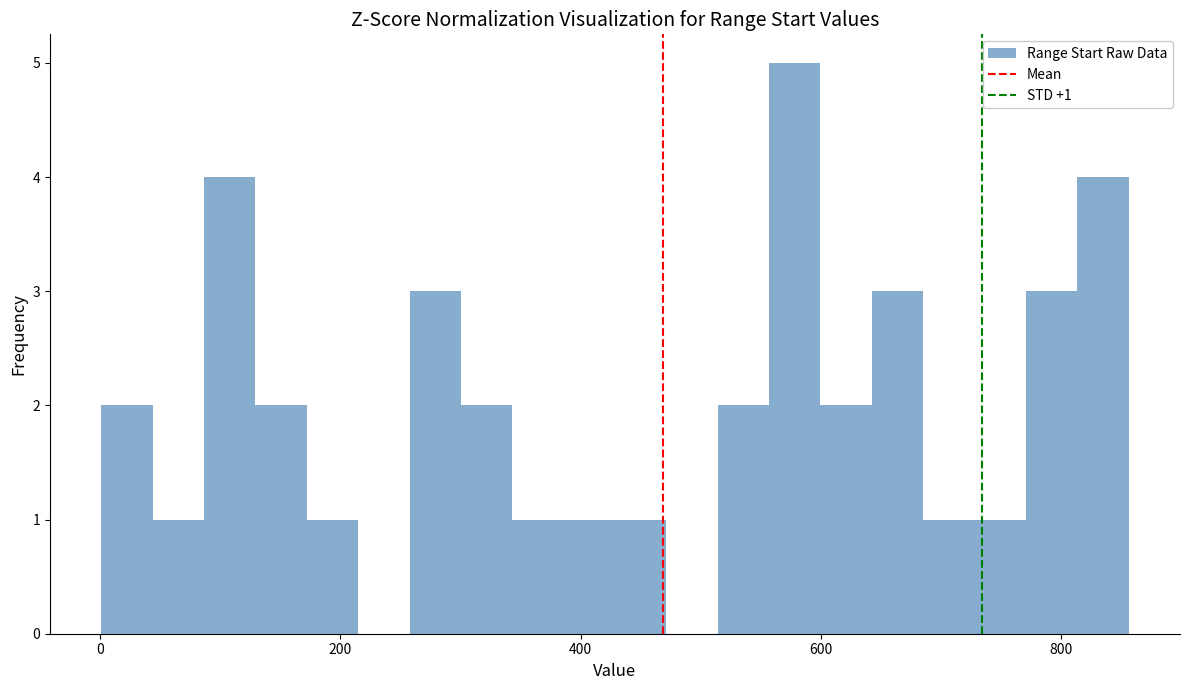

Around what value on the x-axis is the tallest bar? Give the approximate position of its centre, as read against the axis.

580